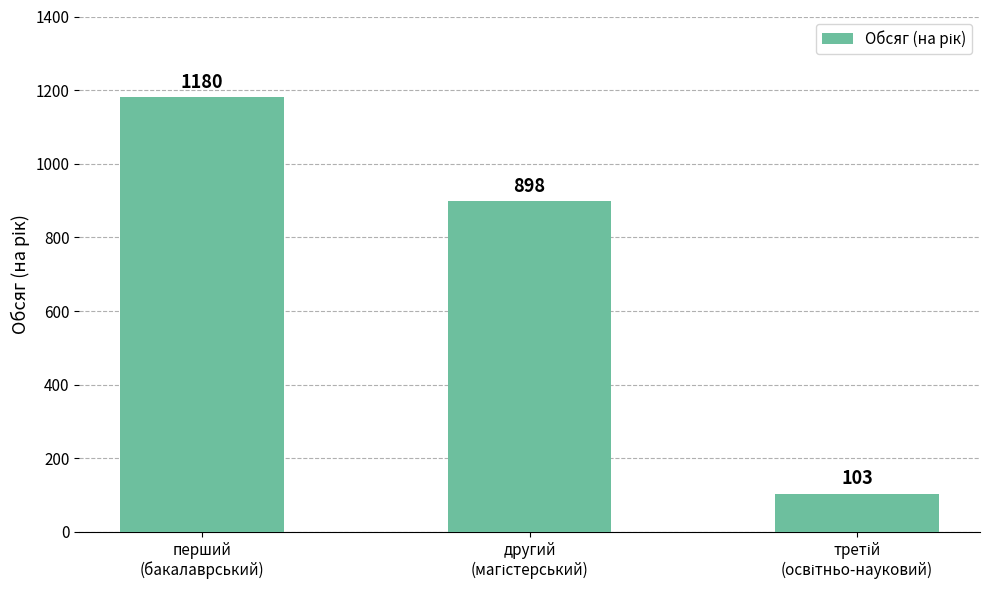

Reading left to right, list all the values displayed in this chart.

1180	898	103